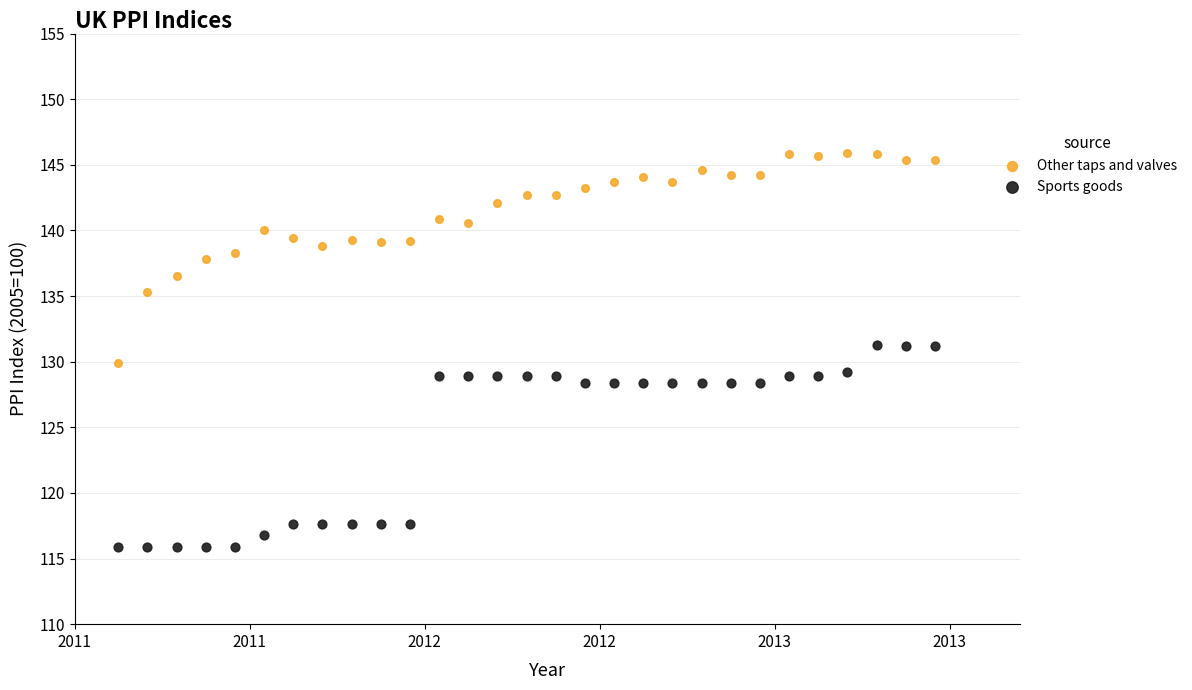

Which series has the largest Y range (max minus min)?

Other taps and valves